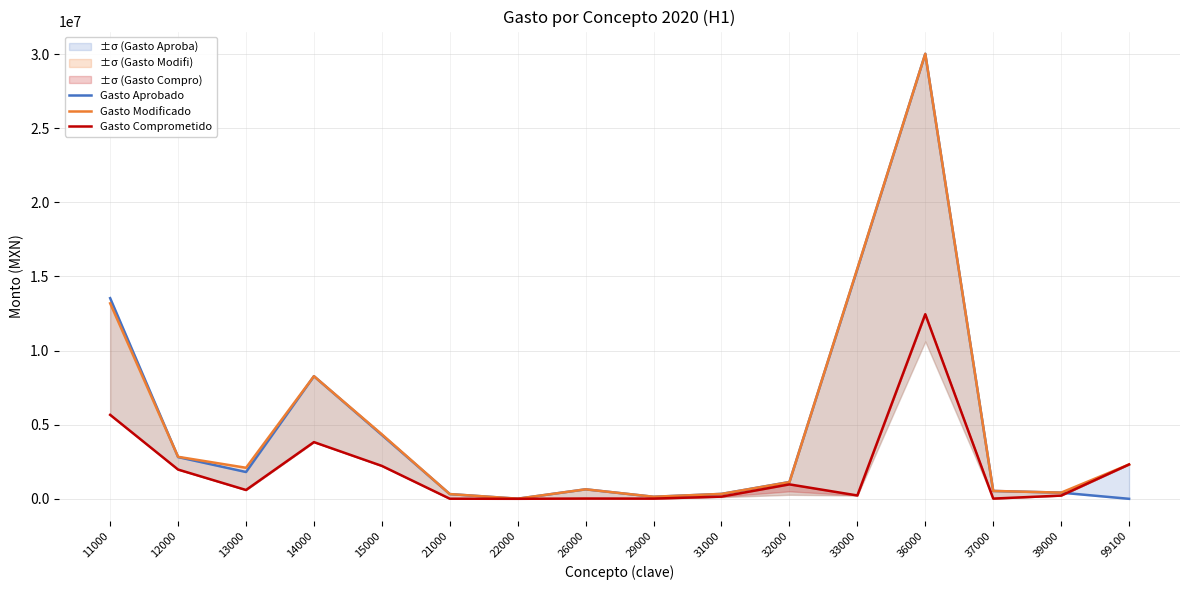

The value of Gasto Comprometido at 29000 is 14198.4. True or false?

True